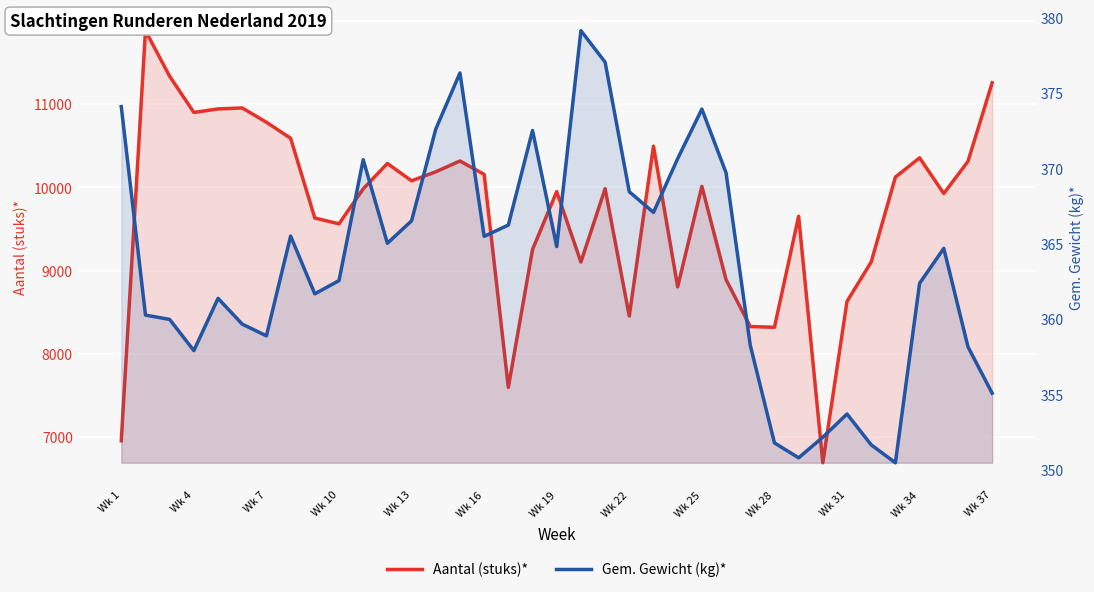

What is the difference between the maximum and minimum values in the Gem. Gewicht (kg)* series?

28.7